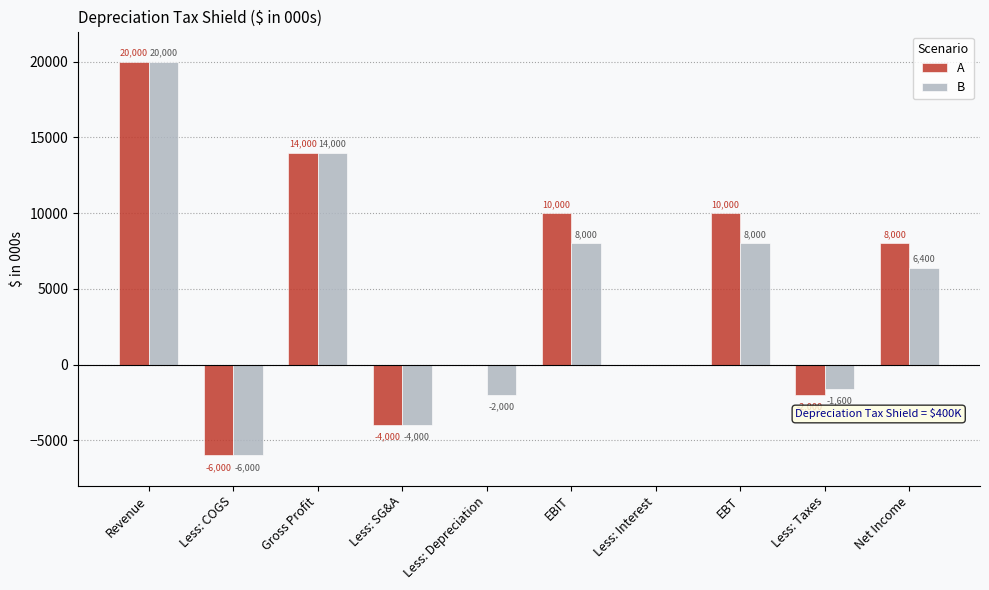

What are all the series names shown in the legend?

A, B